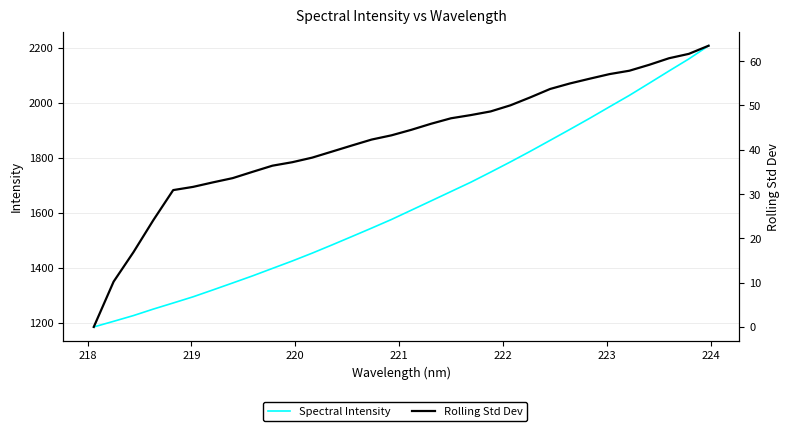

True or false: Spectral Intensity and Rolling Std Dev cross at least once.

False